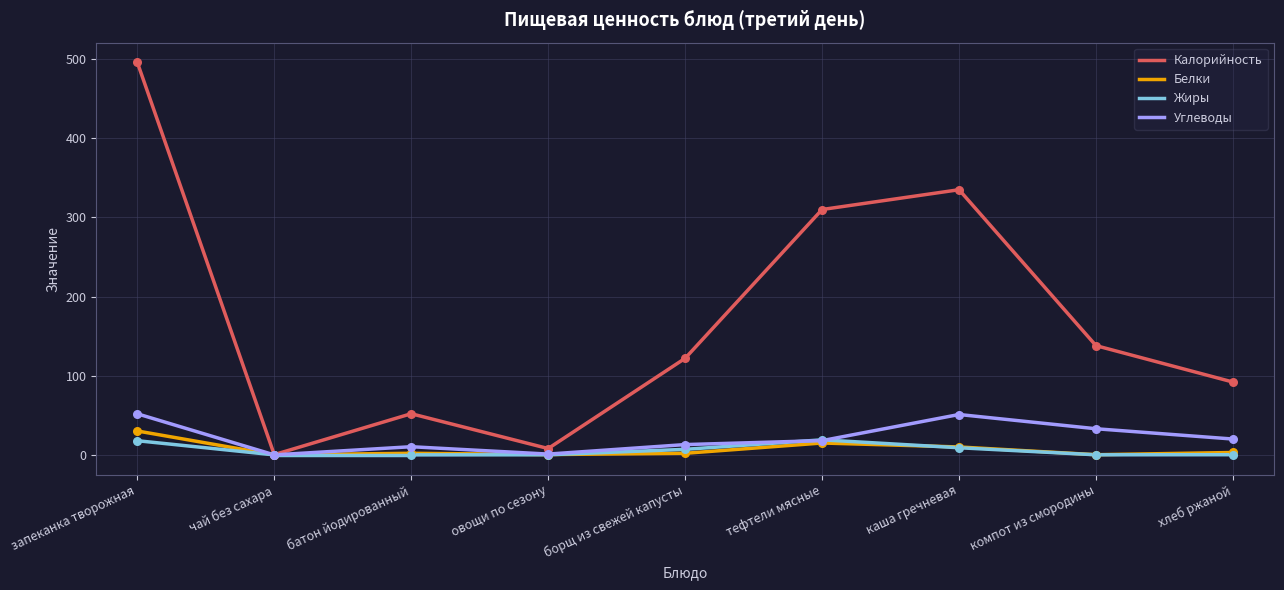

At how many categories does at least one series exceed 477?

1